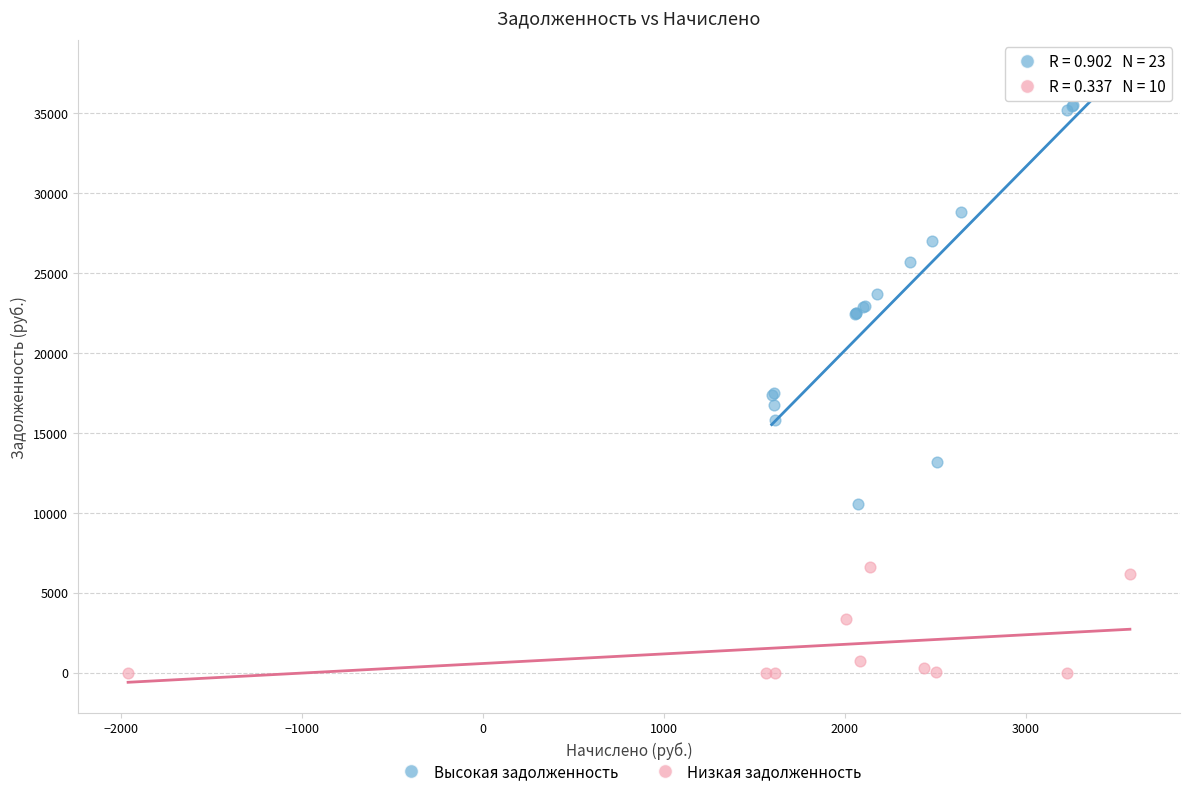

Which series reaches the maximum Y coordinate?

Высокая задолженность